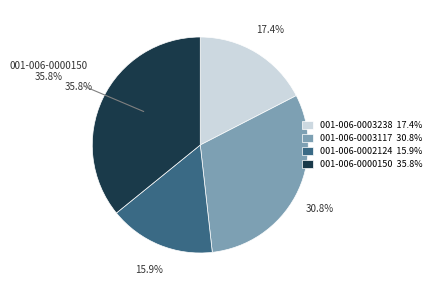

What percentage is the 001-006-0003117 slice, to the nearest percent?

31%